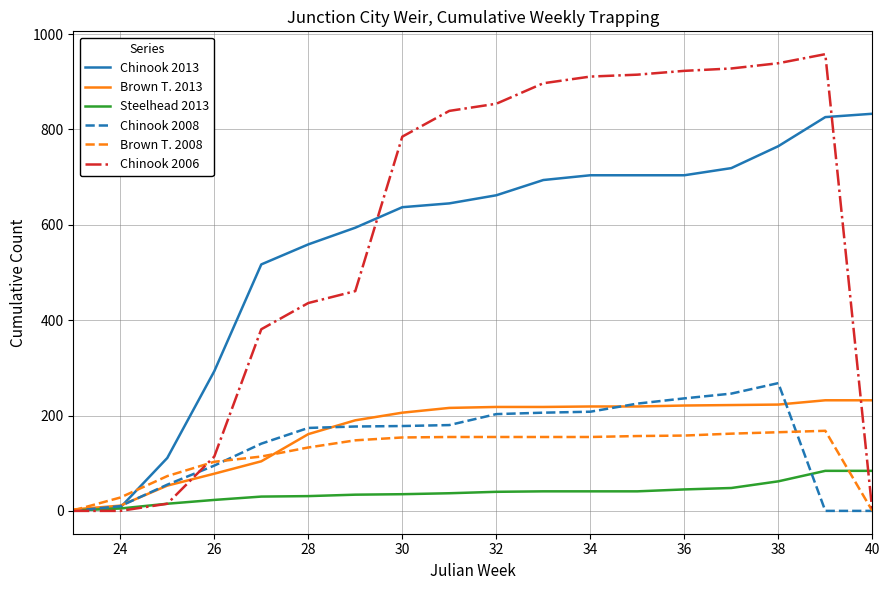

Which series has the largest range (max minus min)?

Chinook 2006